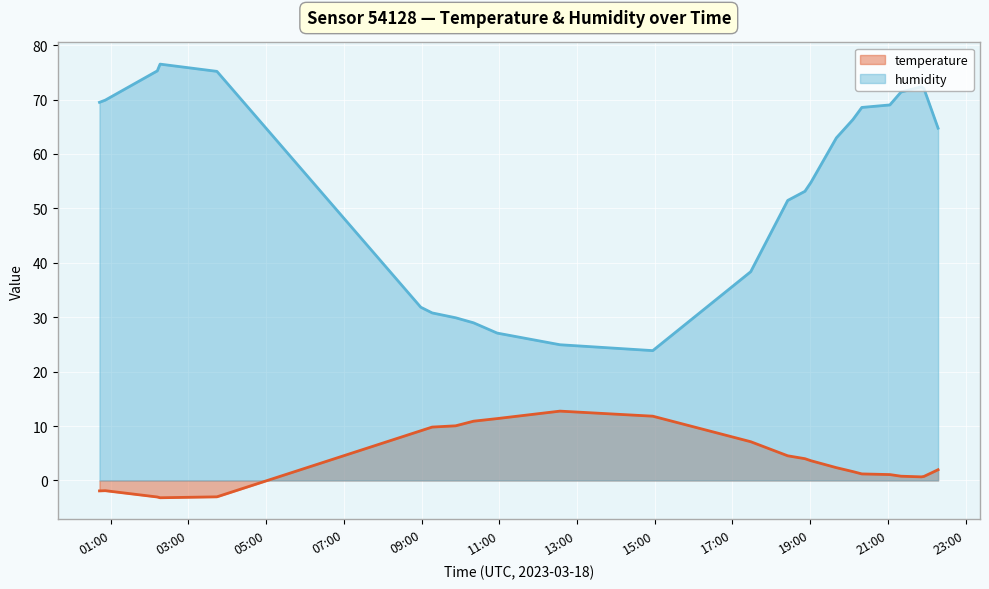

What is the total value across all series at 2023-03-18T19:01:07?

58.4